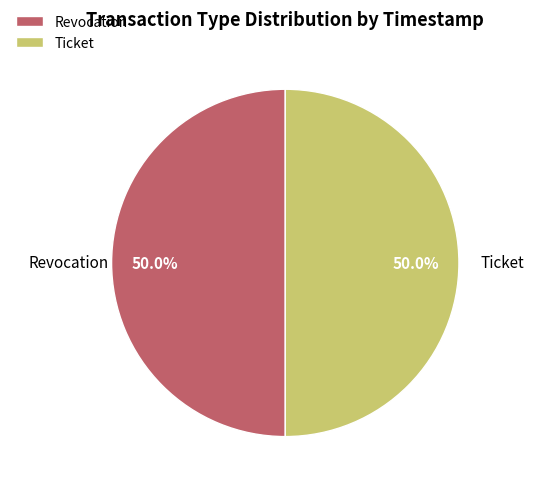

Do Revocation and Ticket together represent more than half of the pie?

Yes